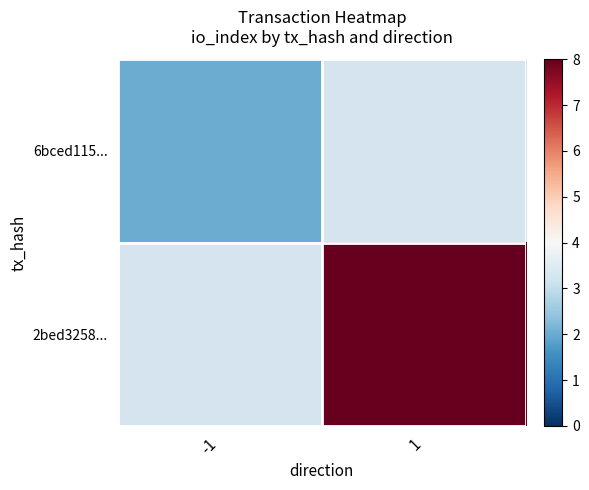

List the series in order of their peak value, lowest first.

6bced115..., 2bed3258...